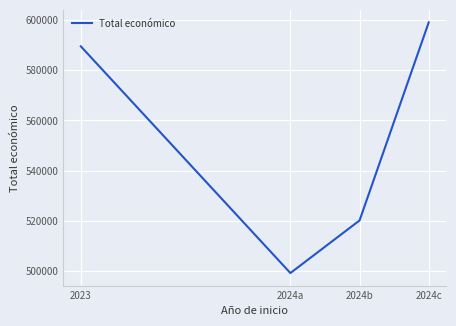

Count the number of categories in the chart.

4